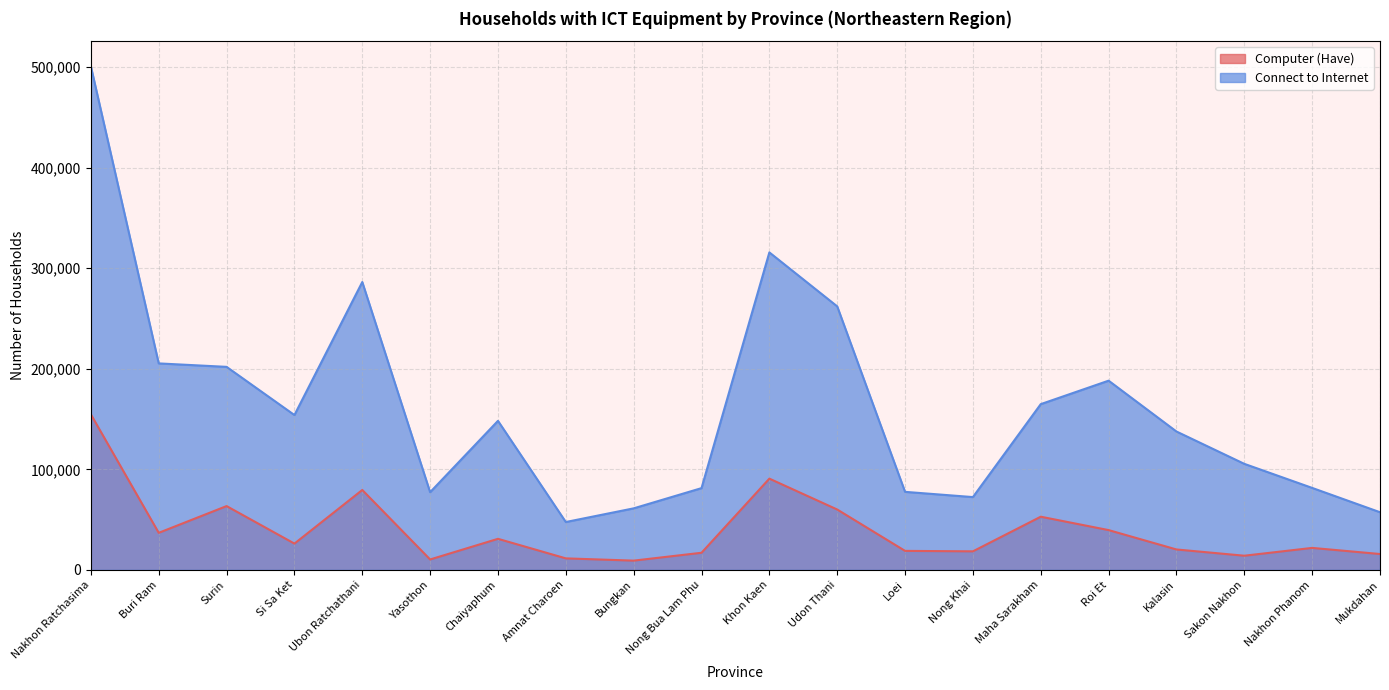

Is the value of Computer (Have) at Khon Kaen greater than the value of Connect to Internet at Nakhon Phanom?

Yes